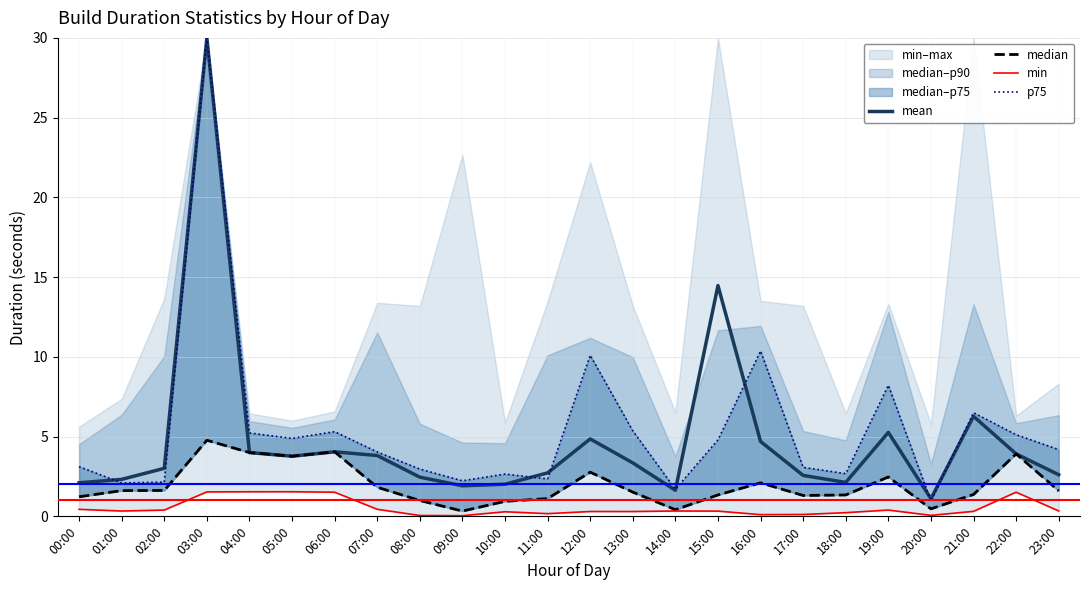

The value of median at 14:00 is 0.4. True or false?

True